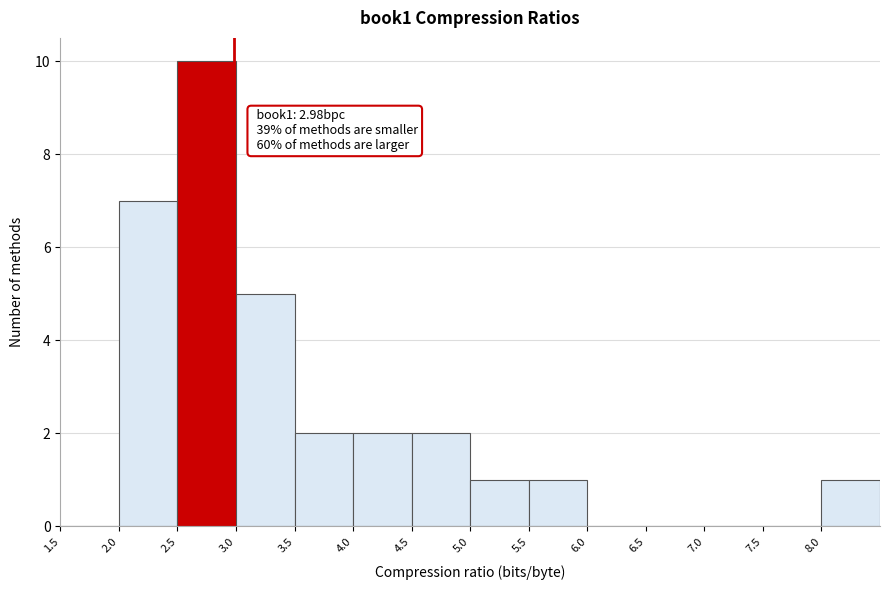

Which range on the x-axis has the tallest bar?

2.5 to 3.0